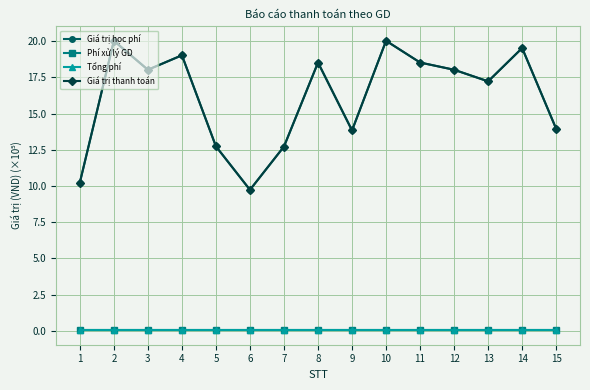

What value does the Giá trị thanh toán series have at 5?

12.7